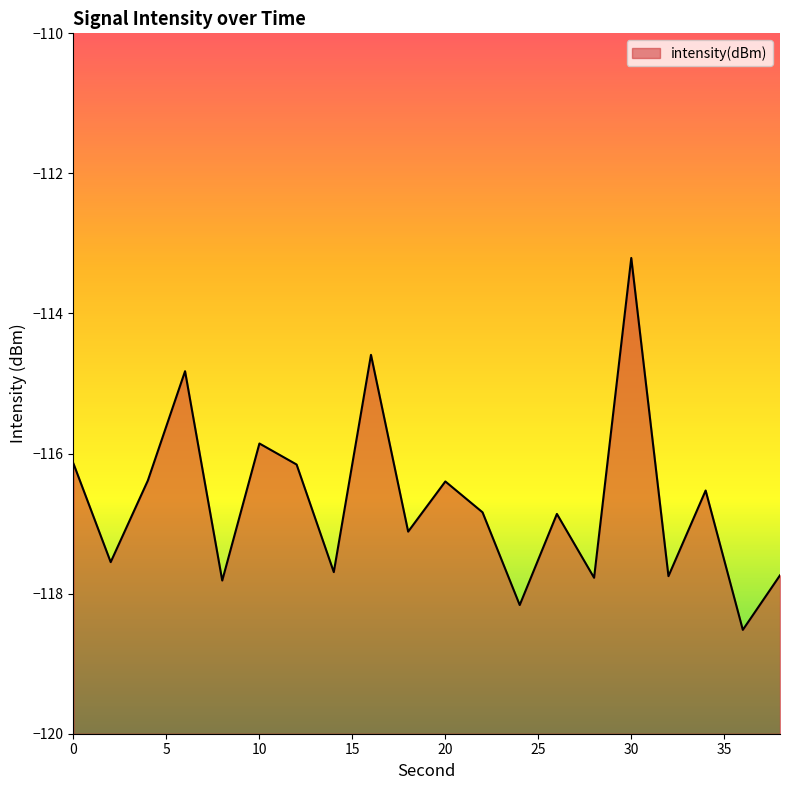

Rank the categories by value from lowest to highest.

36, 24, 8, 28, 32, 38, 14, 2, 18, 26, 22, 34, 20, 4, 12, 0, 10, 6, 16, 30